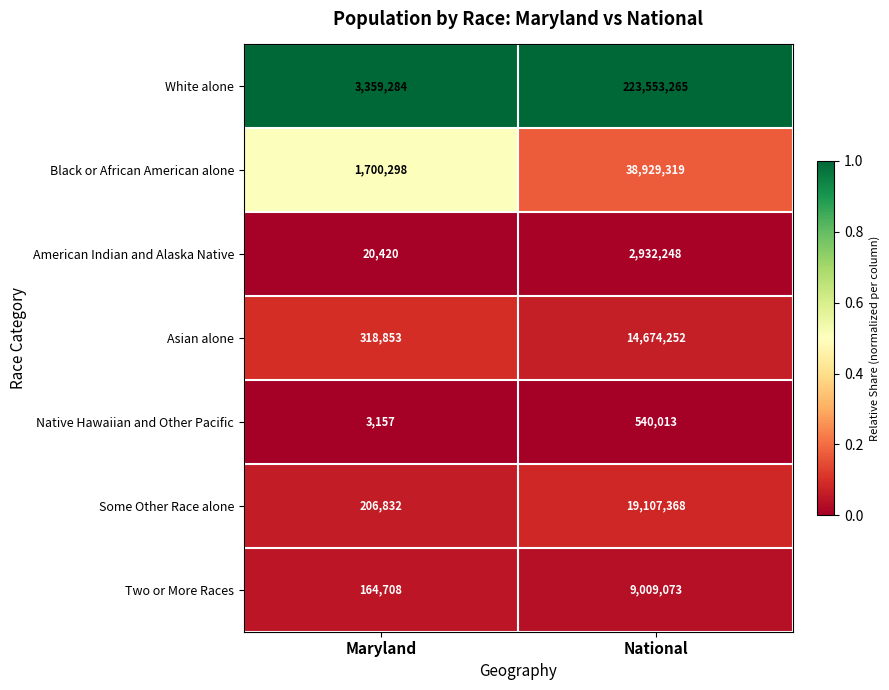

Between Maryland and National, which series saw the biggest shift?

White alone